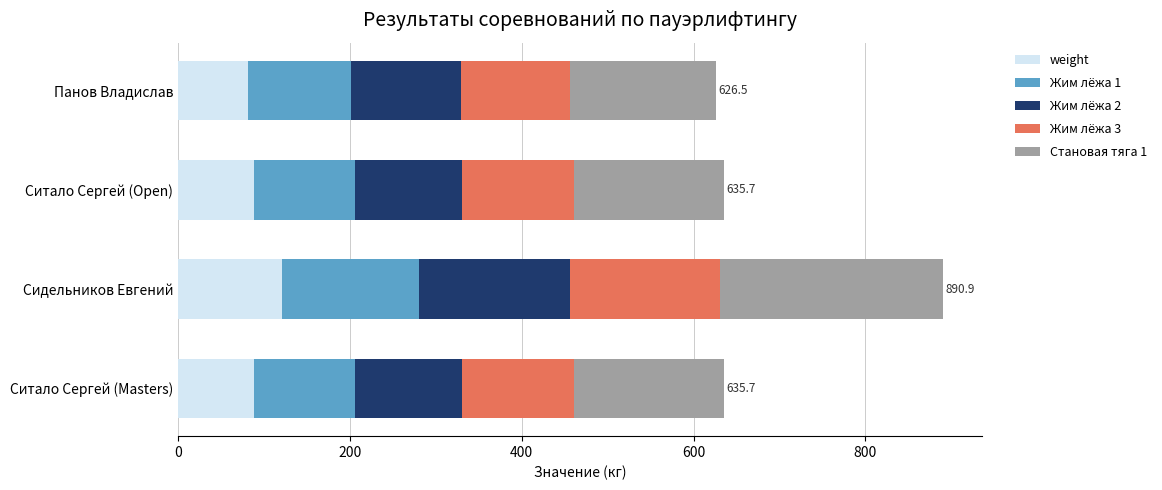

What is the total value across all series at Ситало Сергей (Open)?

635.7